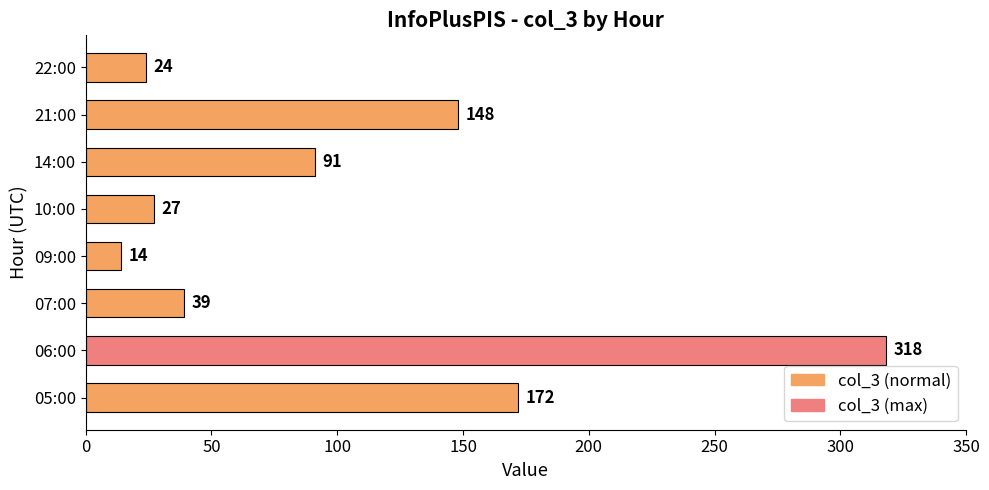

What is the maximum value shown in the chart?

318